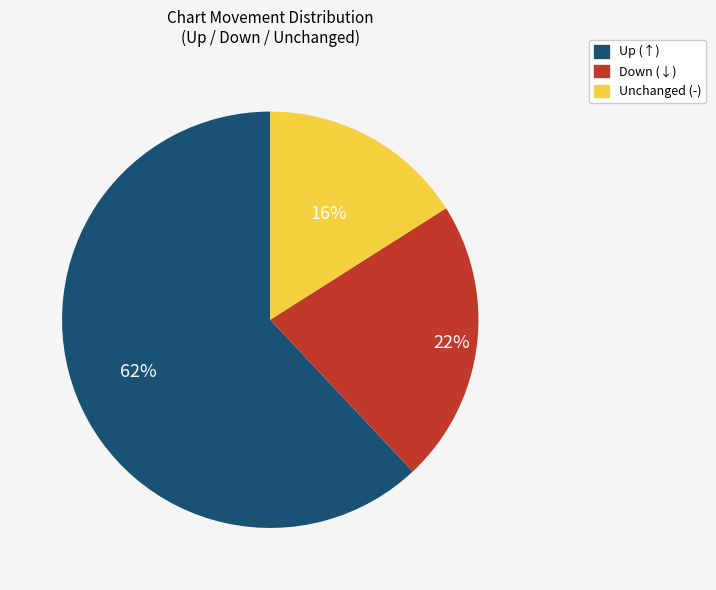

To the nearest percent, what is the average slice percentage?

33%